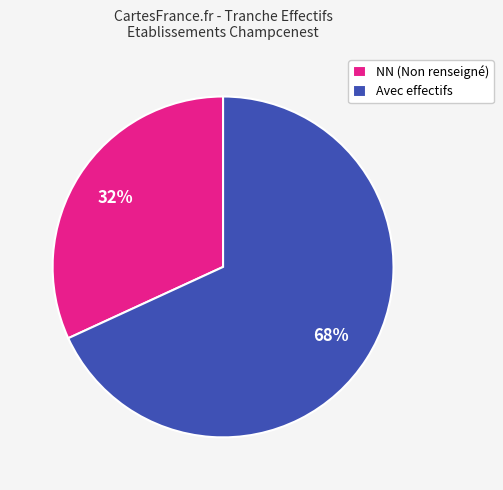

Do Avec effectifs and NN (Non renseigné) together represent more than half of the pie?

Yes